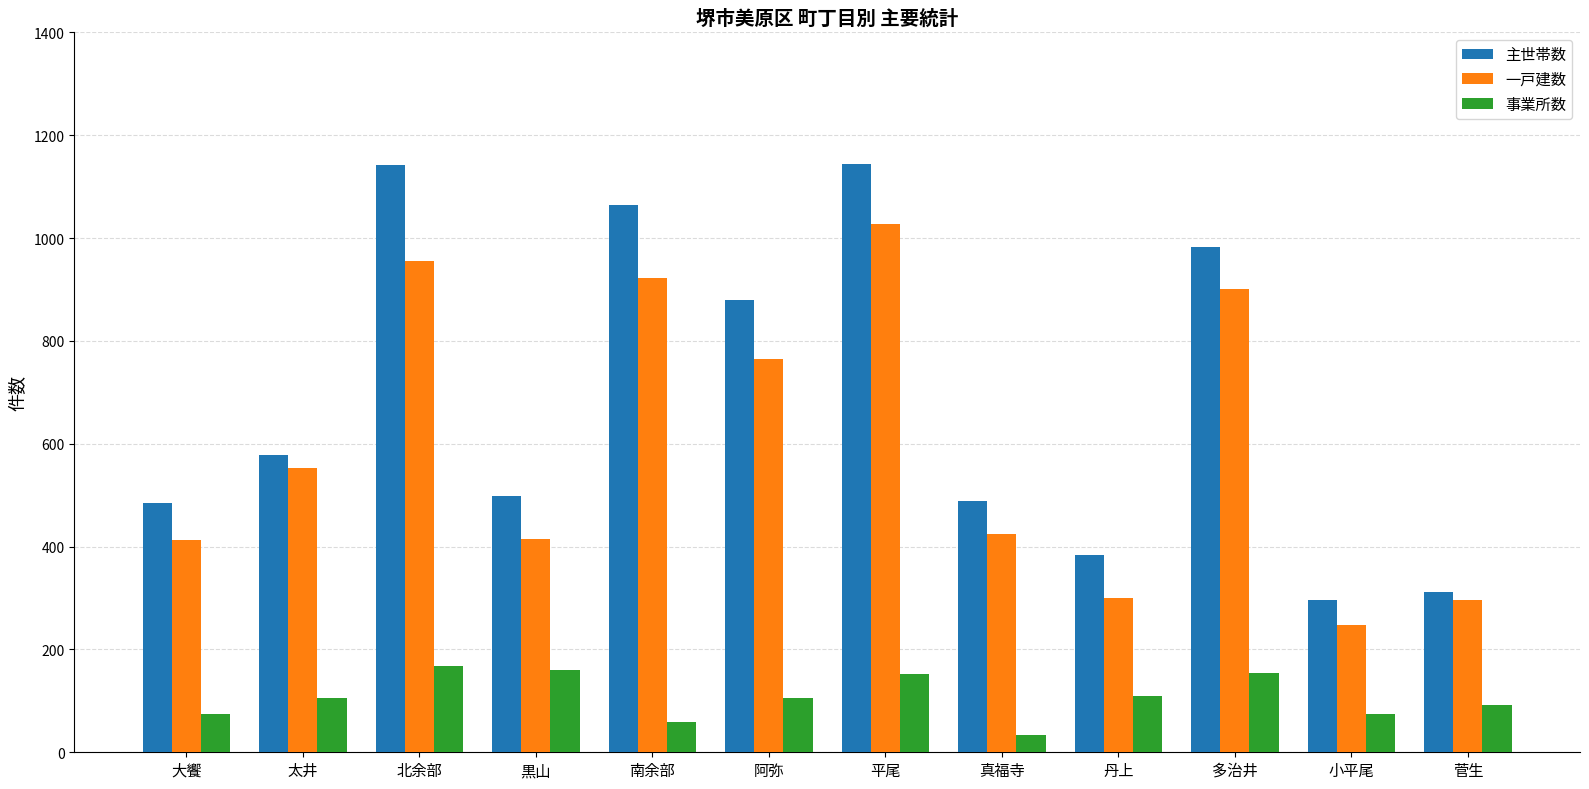

Which series has the largest total across all categories?

主世帯数